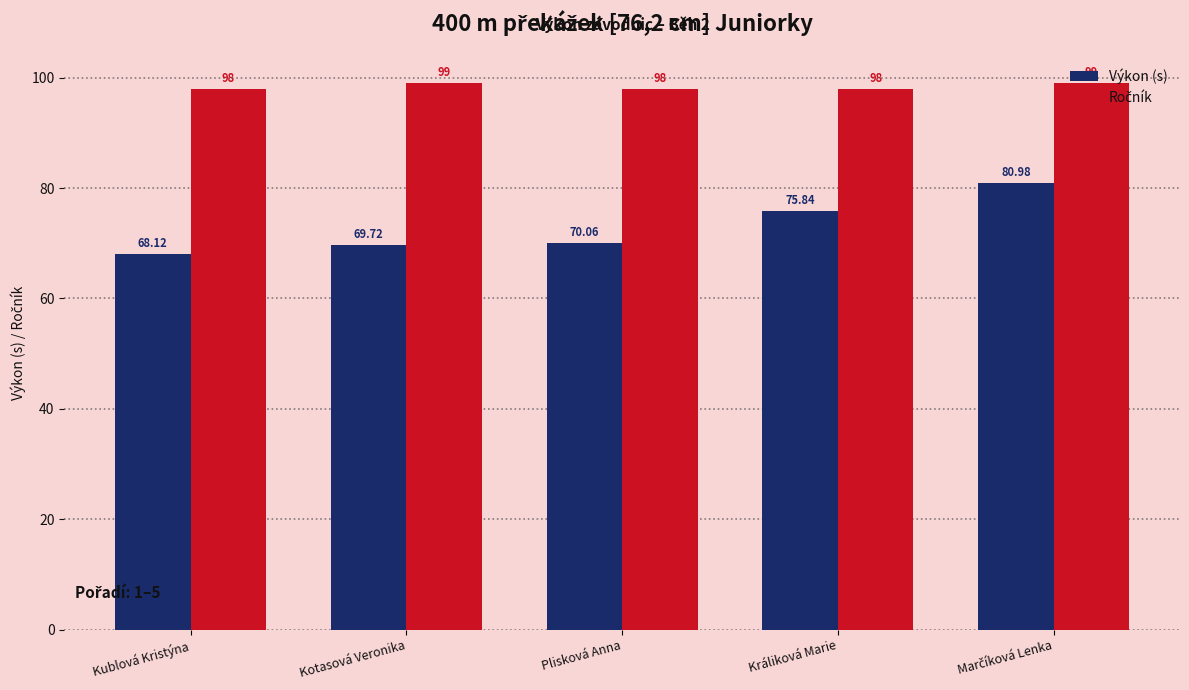

True or false: Výkon (s) has a value of 40.5 at Kublová Kristýna.

False